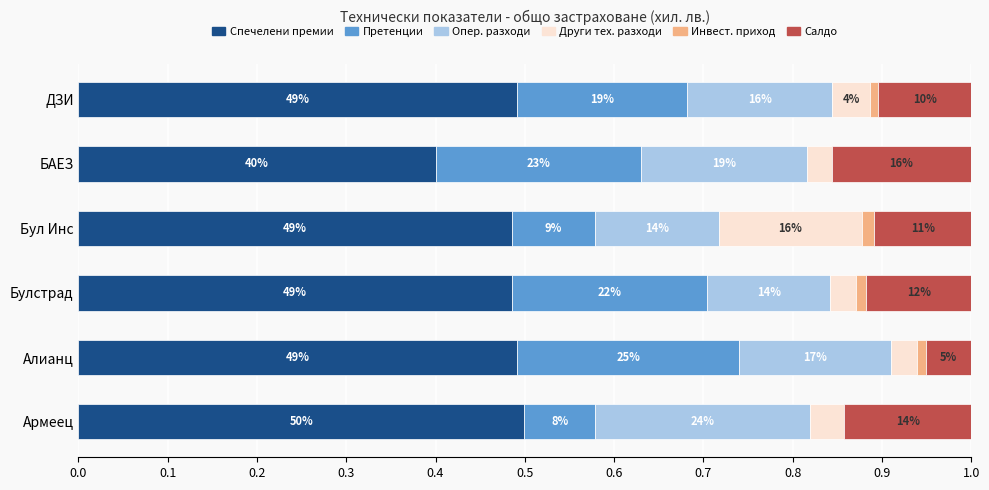

What are all the series names shown in the legend?

Спечелени премии, Претенции, Опер. разходи, Други тех. разходи, Инвест. приход, Салдо